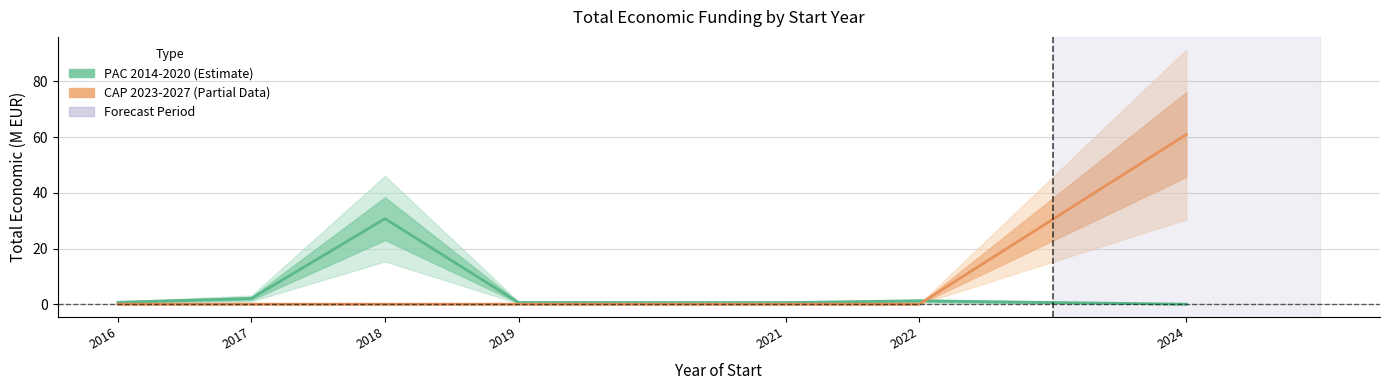

Which has a higher value, 2024 or 2022?

2022